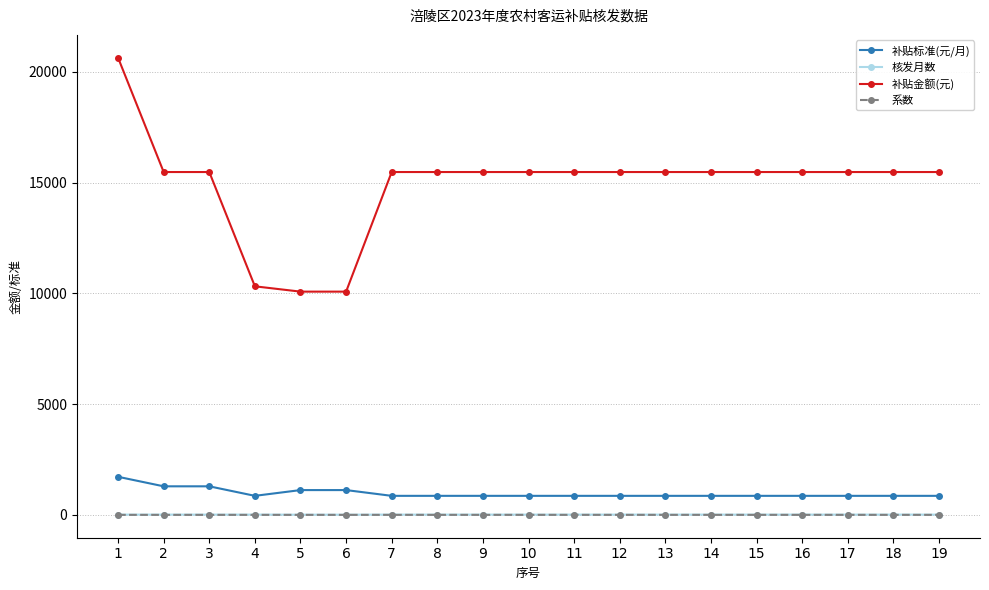

What is the sum of all 核发月数 values?

222.0